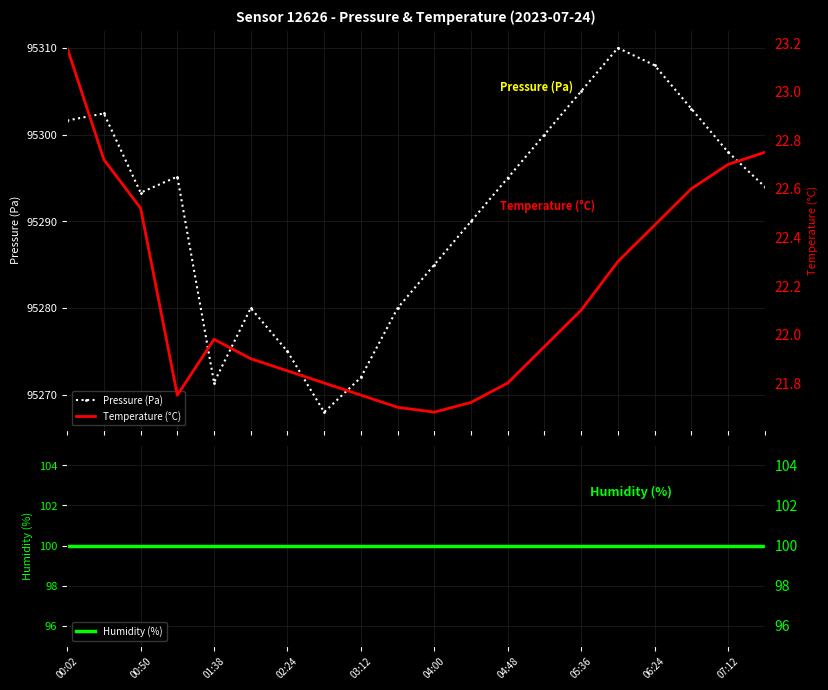

True or false: Temperature (°C) has more than 2 points higher than both neighbors.

False